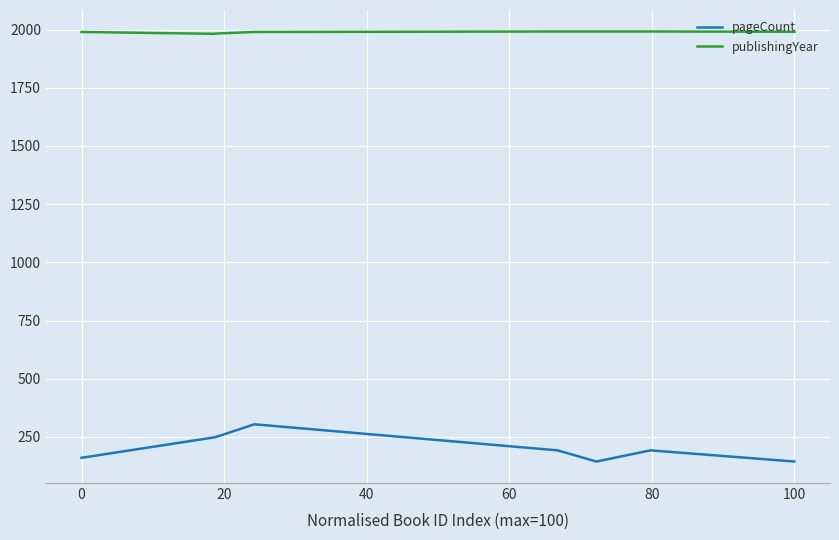

True or false: publishingYear and pageCount intersect in this chart.

False